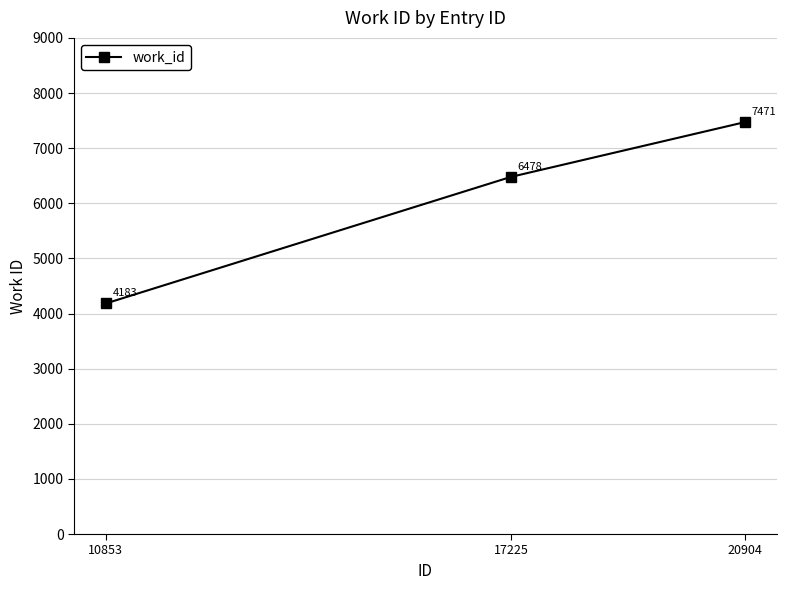

The chart shows a value of 7025 at 10853. True or false?

False